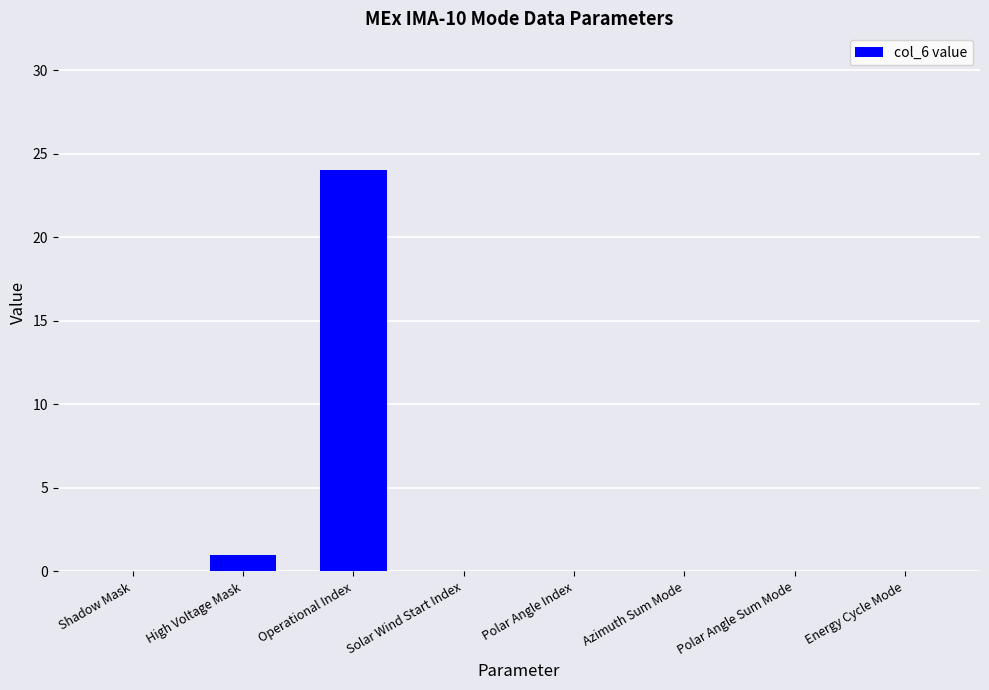

Reading left to right, list all the values displayed in this chart.

0	1	24	0	0	0	0	0